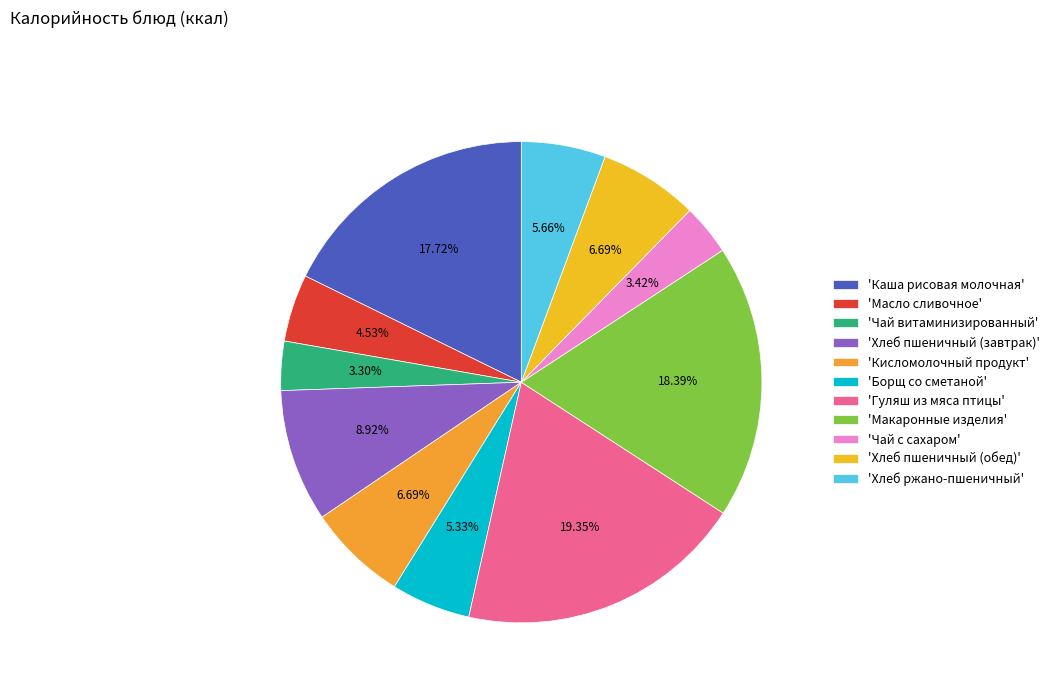

How many slices are in this pie chart?

11